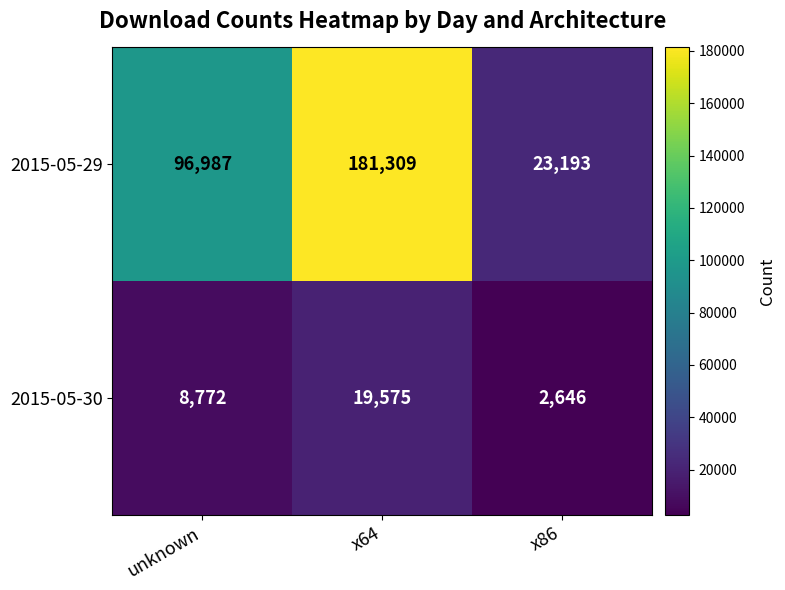

Which label corresponds to the largest value in the chart?

x64